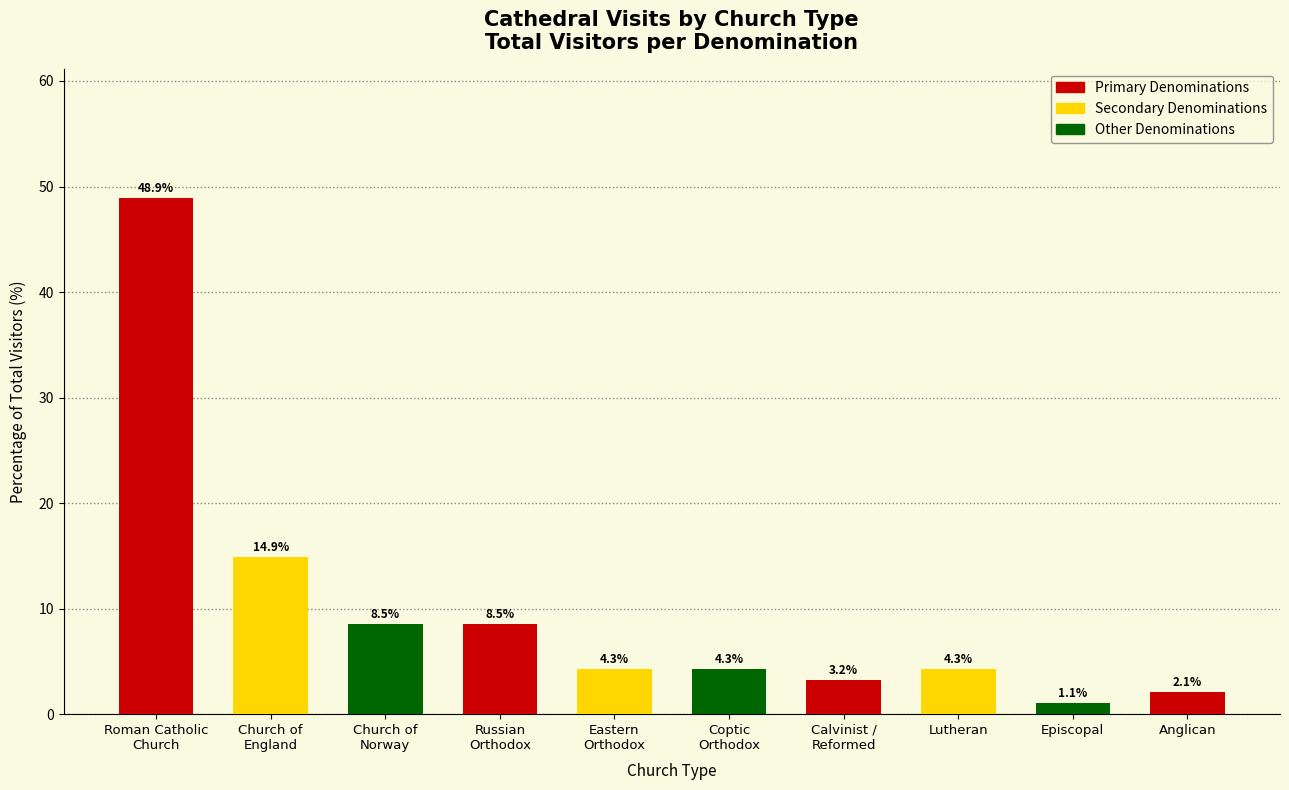

What is the ratio of the value at Church of
Norway to the value at Anglican?

4.0